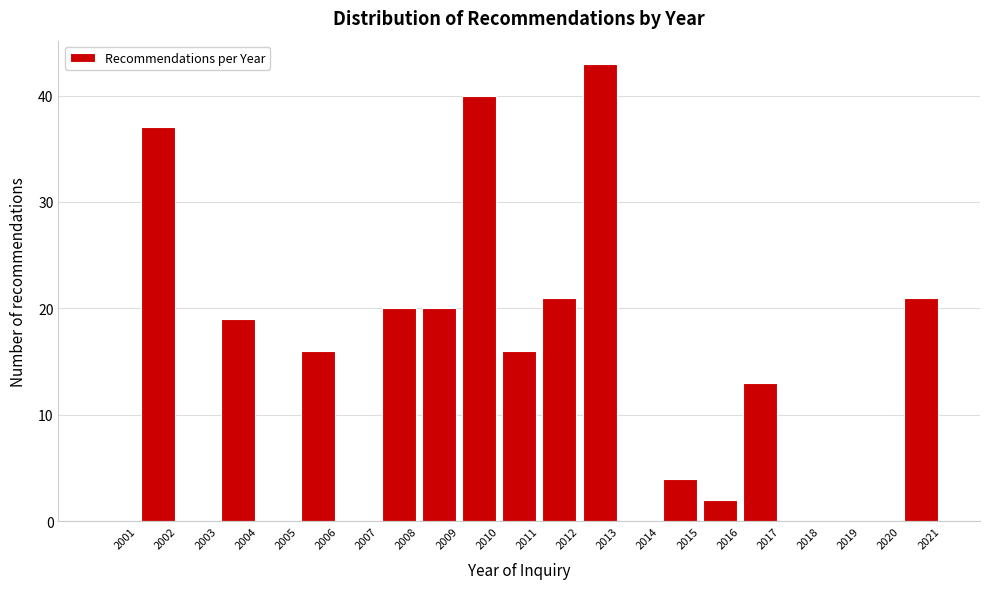

Over which range of the x-axis is the bar tallest?

2012 to 2013